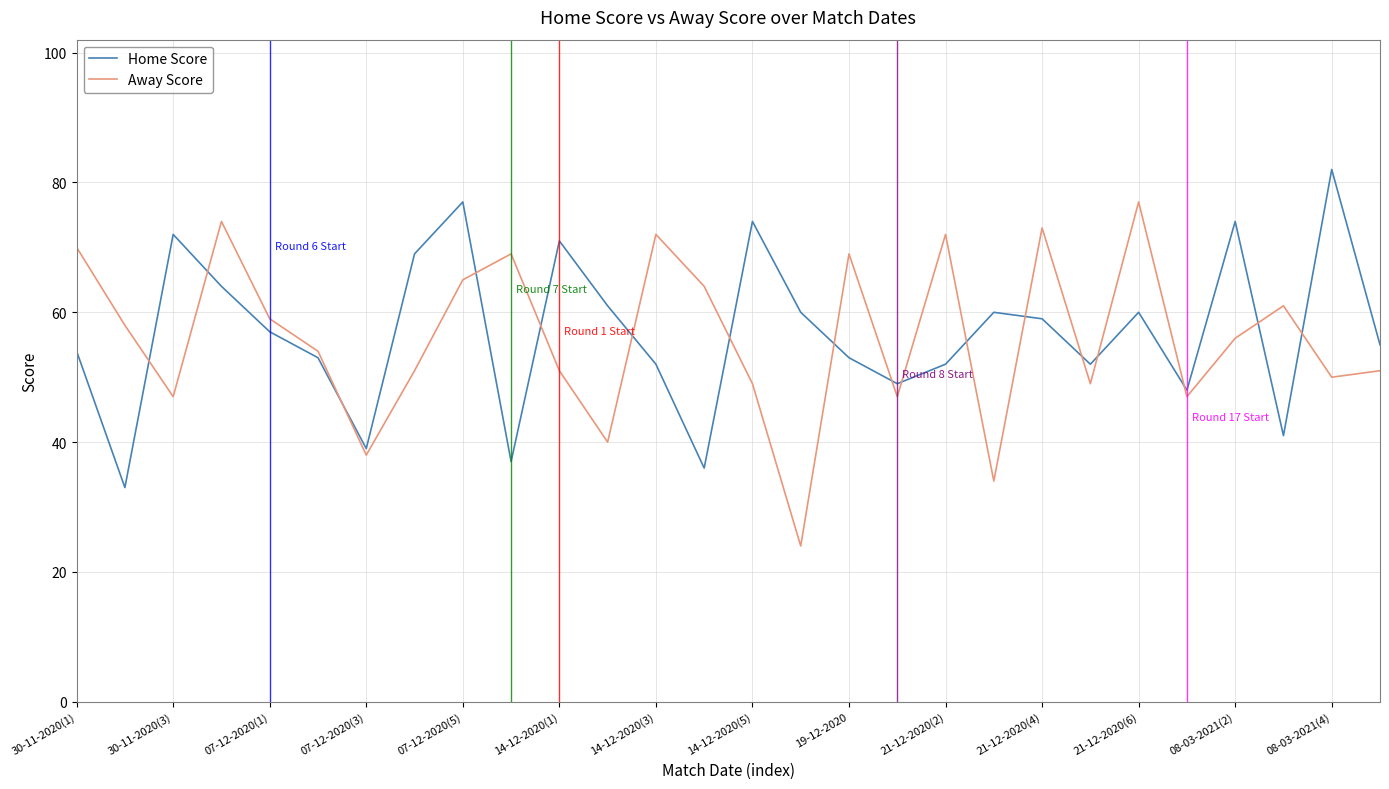

Rank the series by their maximum value, from lowest to highest.

Away Score, Home Score